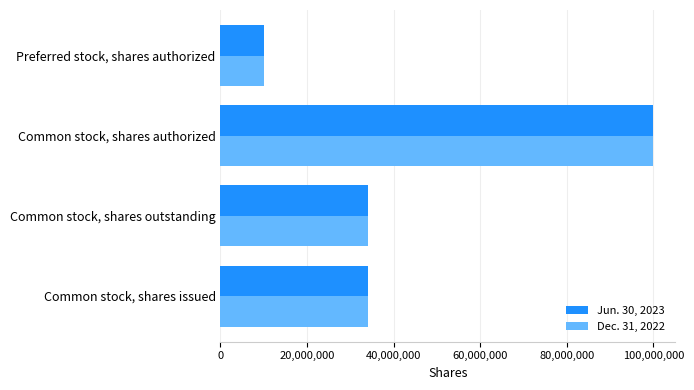

What are all the series names shown in the legend?

Jun. 30, 2023, Dec. 31, 2022